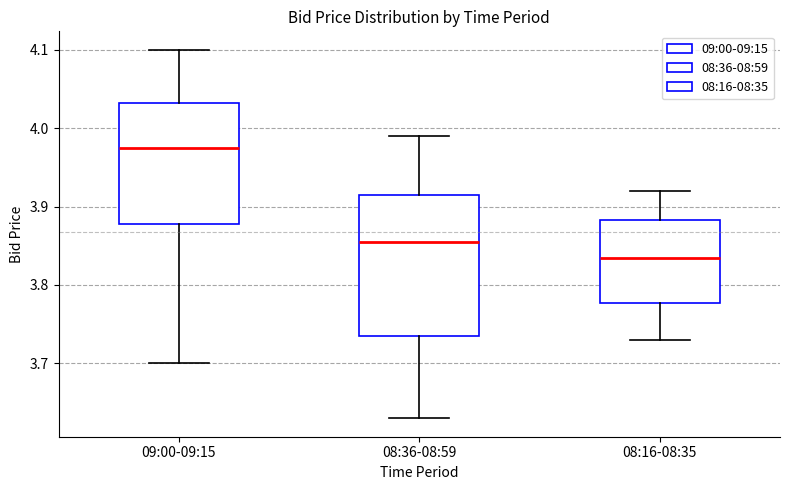

Reading left to right, transcribe this box plot: for each box, give where its median line is, the range the box spans, and where its two whiskers end, as read against the y-axis. The values are not printed on the chart, so give them approximately, as read against the axis.

09:00-09:15: median 3.98, box 3.88 to 4.03, whiskers 3.70 to 4.10
08:36-08:59: median 3.86, box 3.74 to 3.92, whiskers 3.63 to 3.99
08:16-08:35: median 3.84, box 3.78 to 3.88, whiskers 3.73 to 3.92